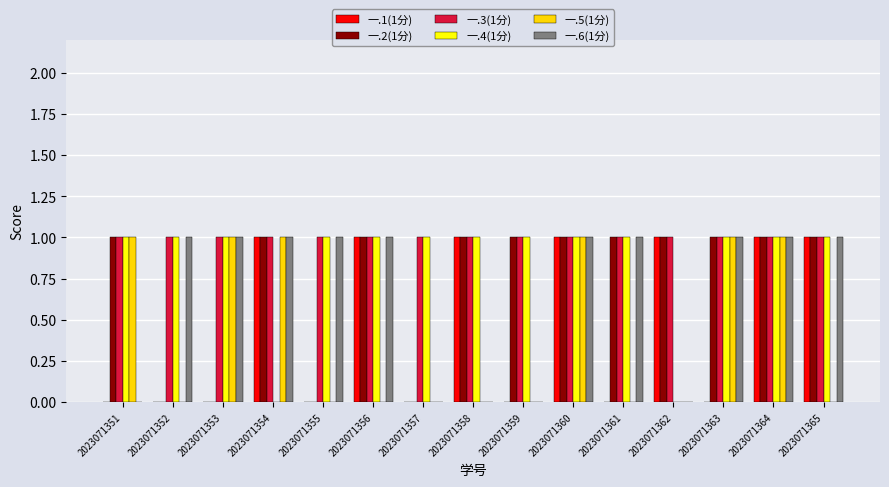

What are all the series names shown in the legend?

一.1(1分), 一.2(1分), 一.3(1分), 一.4(1分), 一.5(1分), 一.6(1分)